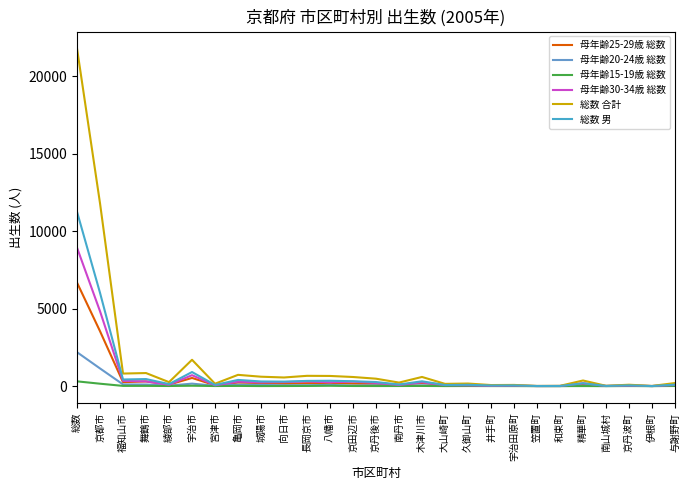

What is the difference between the second highest and minimum values in the 総数 男 series?

6017